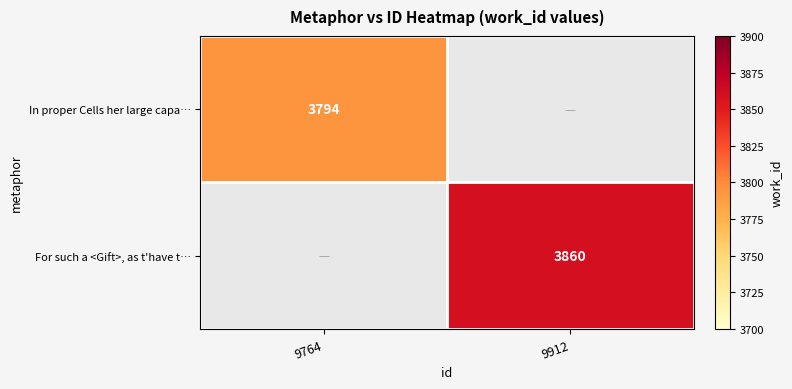

True or false: In proper Cells her large capa… has a value of 3794 at 9764.

True